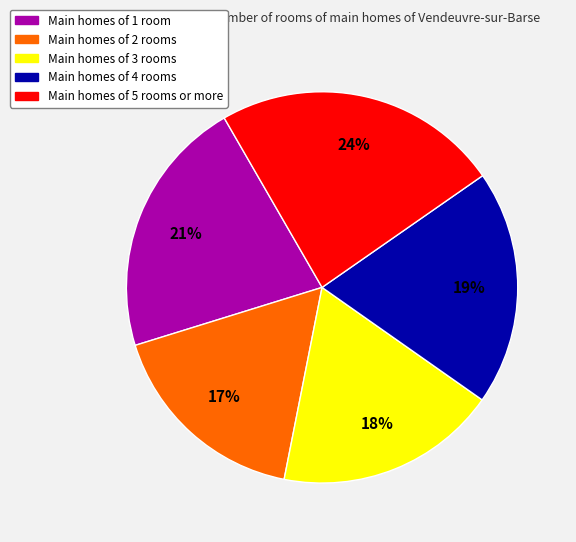

To the nearest percent, what is the average slice percentage?

20%